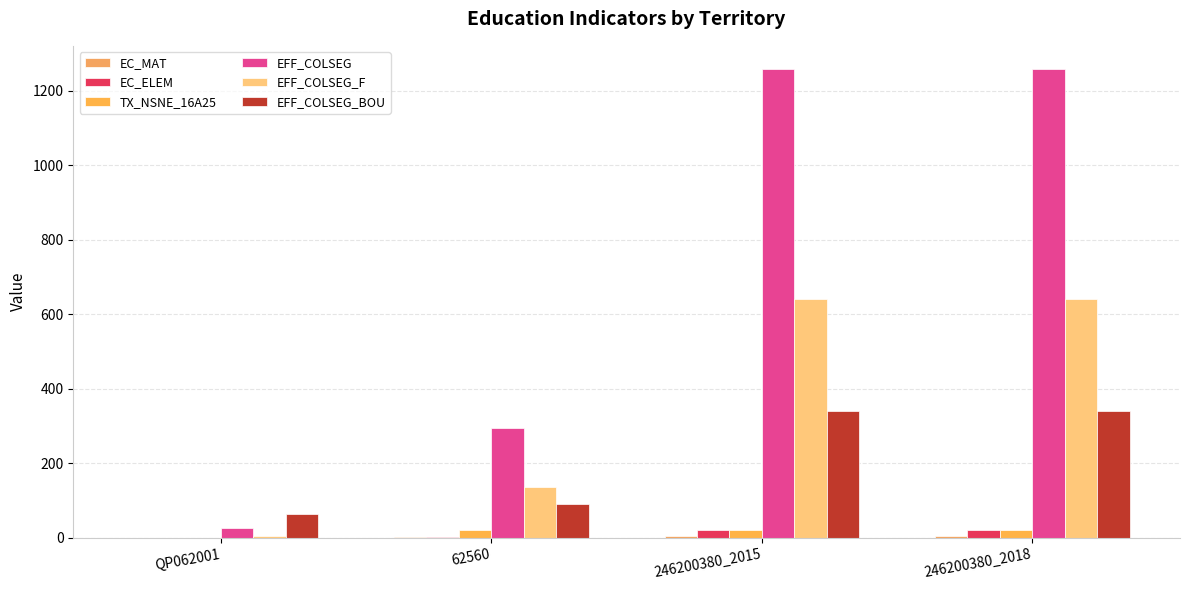

What is the label of the 4th bar from the right?

QP062001